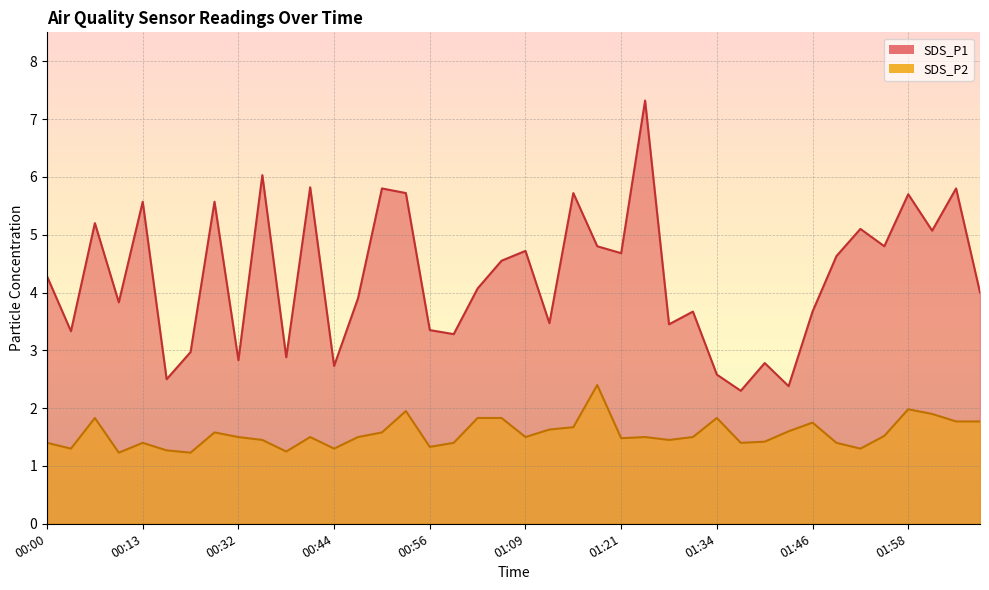

True or false: SDS_P2 has more than 2 points higher than both neighbors.

True